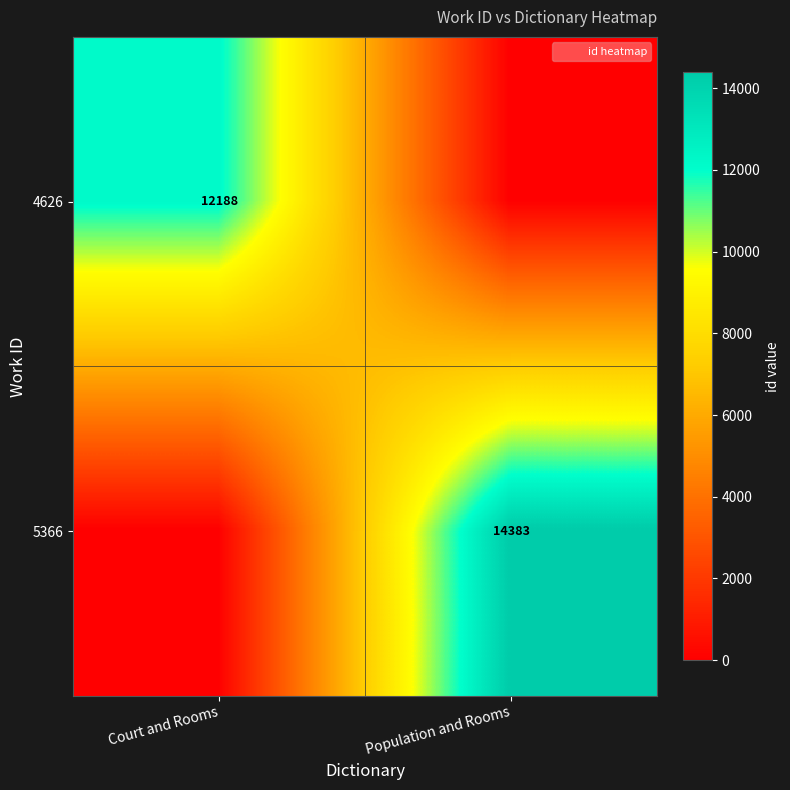

Is it true that 4626 equals 5694 at Court and Rooms?

False